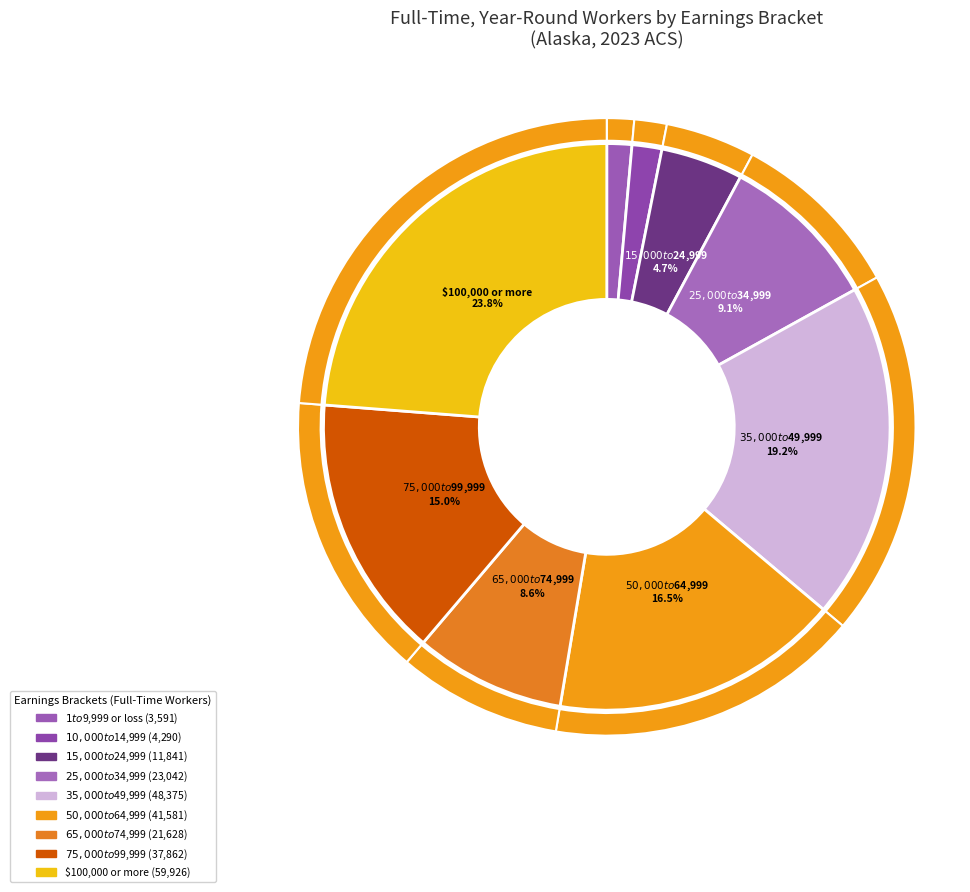

To the nearest percent, what percentage of the pie is $50,000 to $64,999?

16%